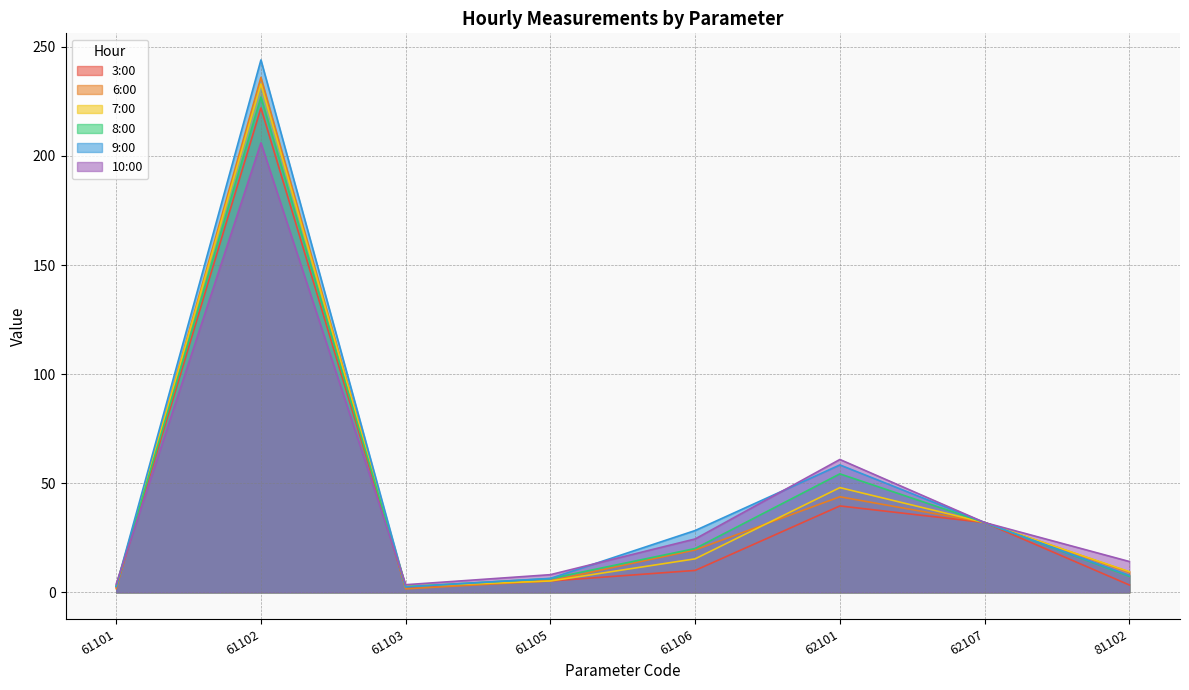

True or false: 6:00 has more than 2 interior local peaks.

False